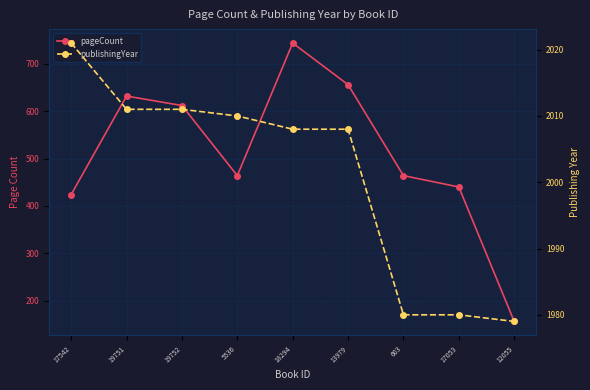

List the series in order of their overall mean, highest first.

publishingYear, pageCount